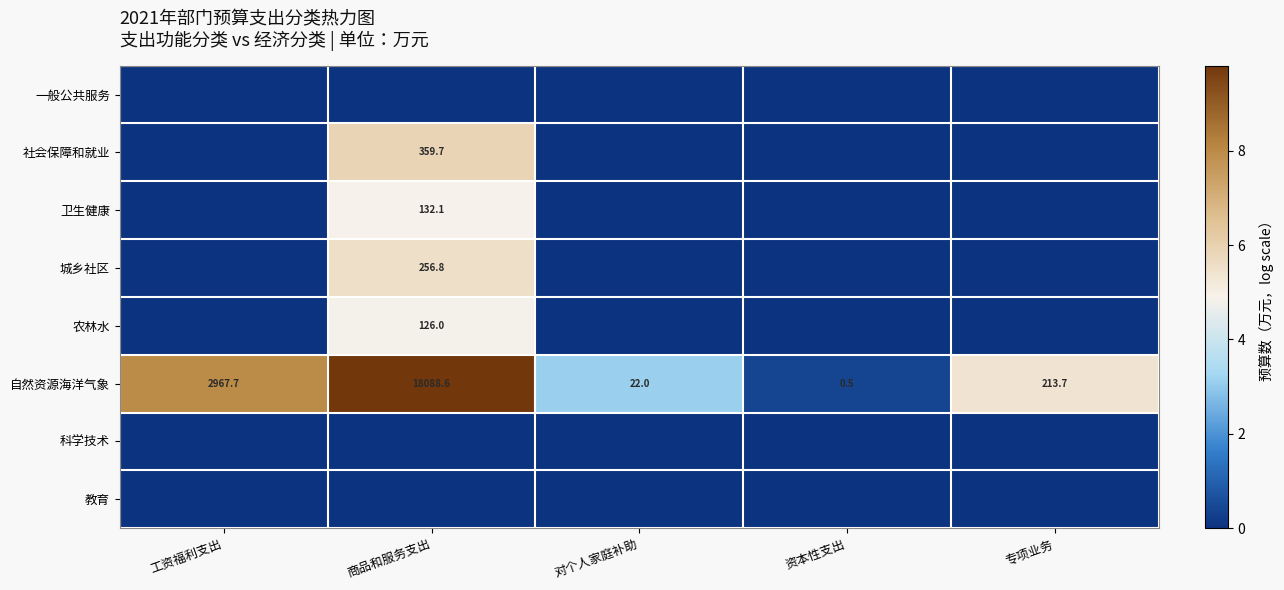

Where does the 自然资源海洋气象 series first go above 213?

工资福利支出